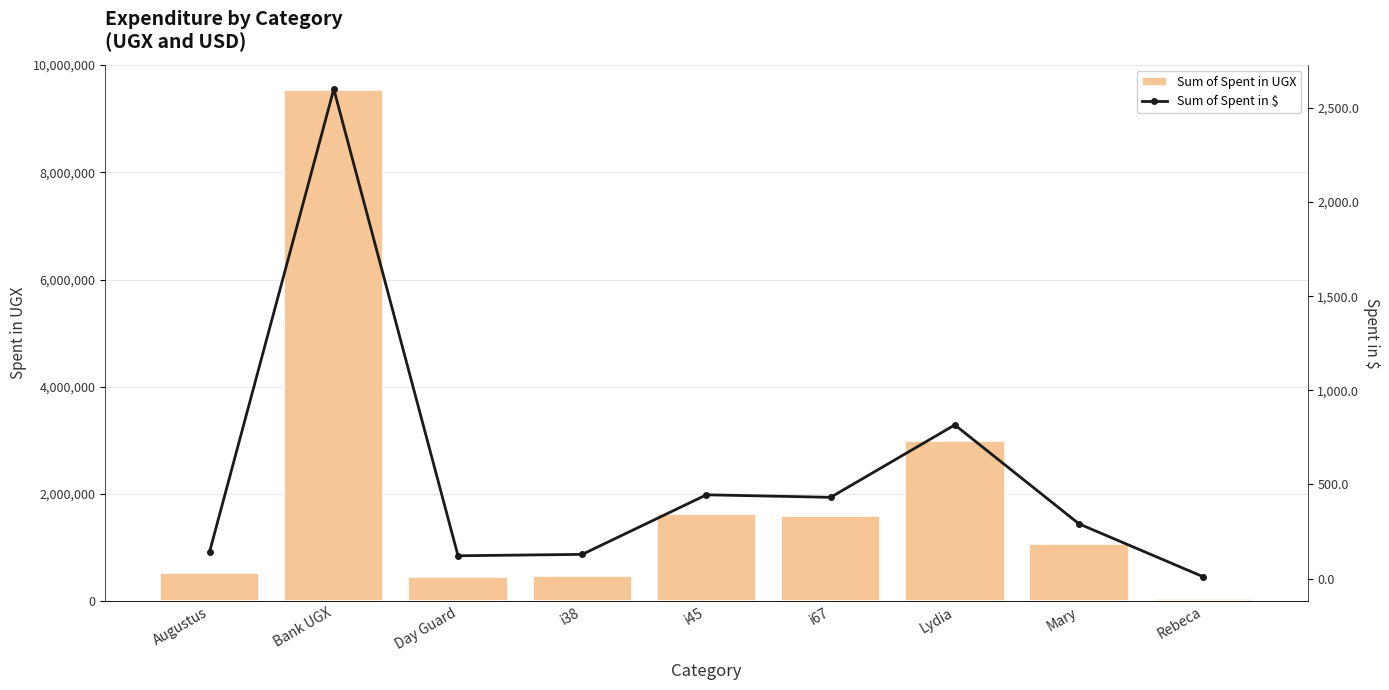

The value of Sum of Spent in $ at i67 is 431.8. True or false?

True